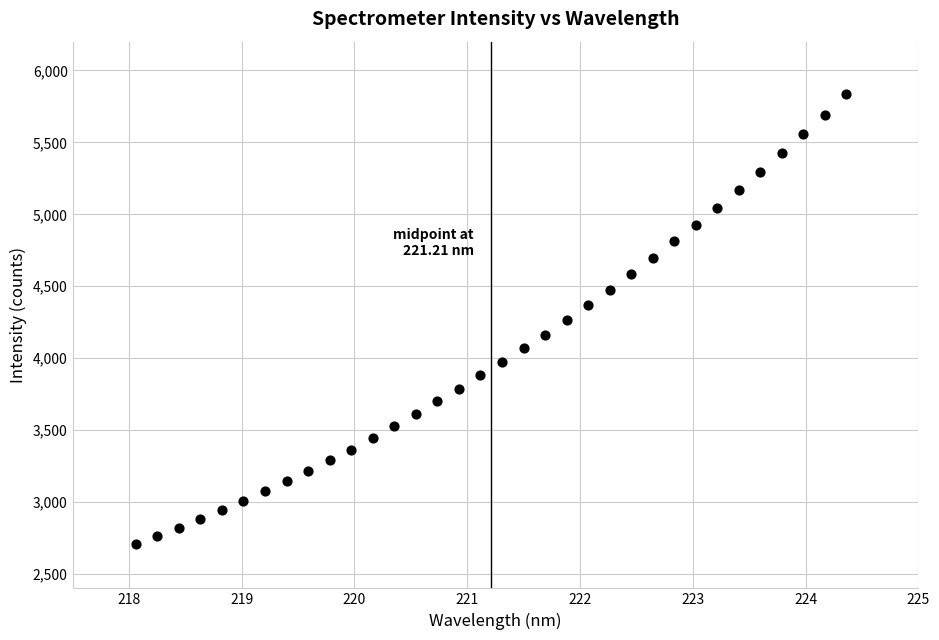

What is the range of Y values (max minus min)?

3124.5